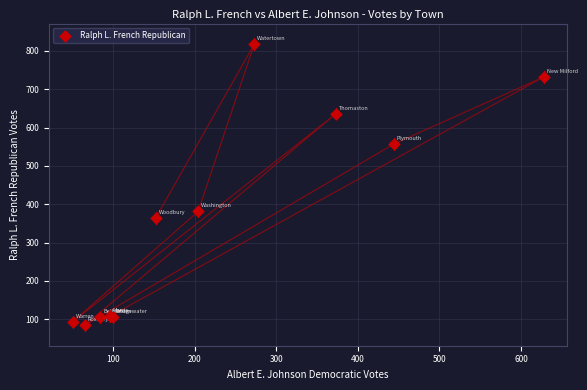

What Y value in the scatter plot is closest to 451?

381